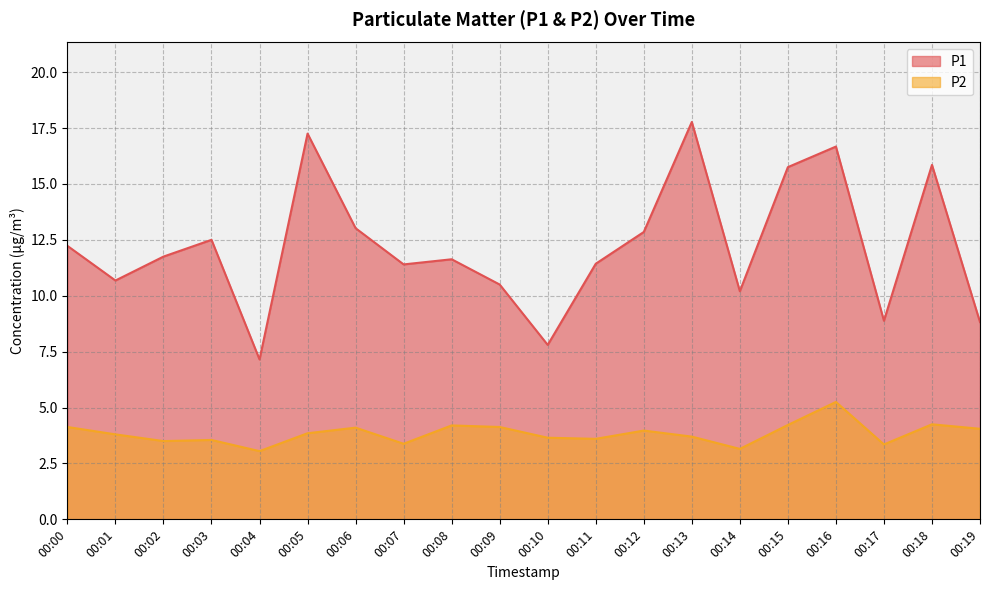

Reading right to left, list all the values displayed in this chart.

P1: 8.8	15.8	8.9	16.7	15.8	10.2	17.8	12.8	11.4	7.8	10.5	11.6	11.4	13.0	17.2	7.2	12.5	11.8	10.7	12.2
P2: 4.0	4.2	3.4	5.2	4.2	3.1	3.7	4.0	3.6	3.6	4.1	4.2	3.4	4.1	3.9	3.0	3.5	3.5	3.8	4.1